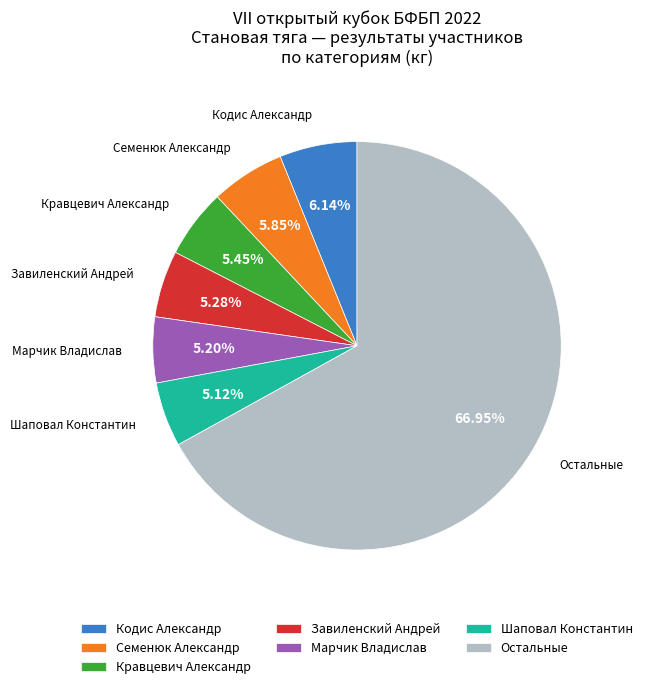

Which category has the biggest portion of the pie?

Остальные